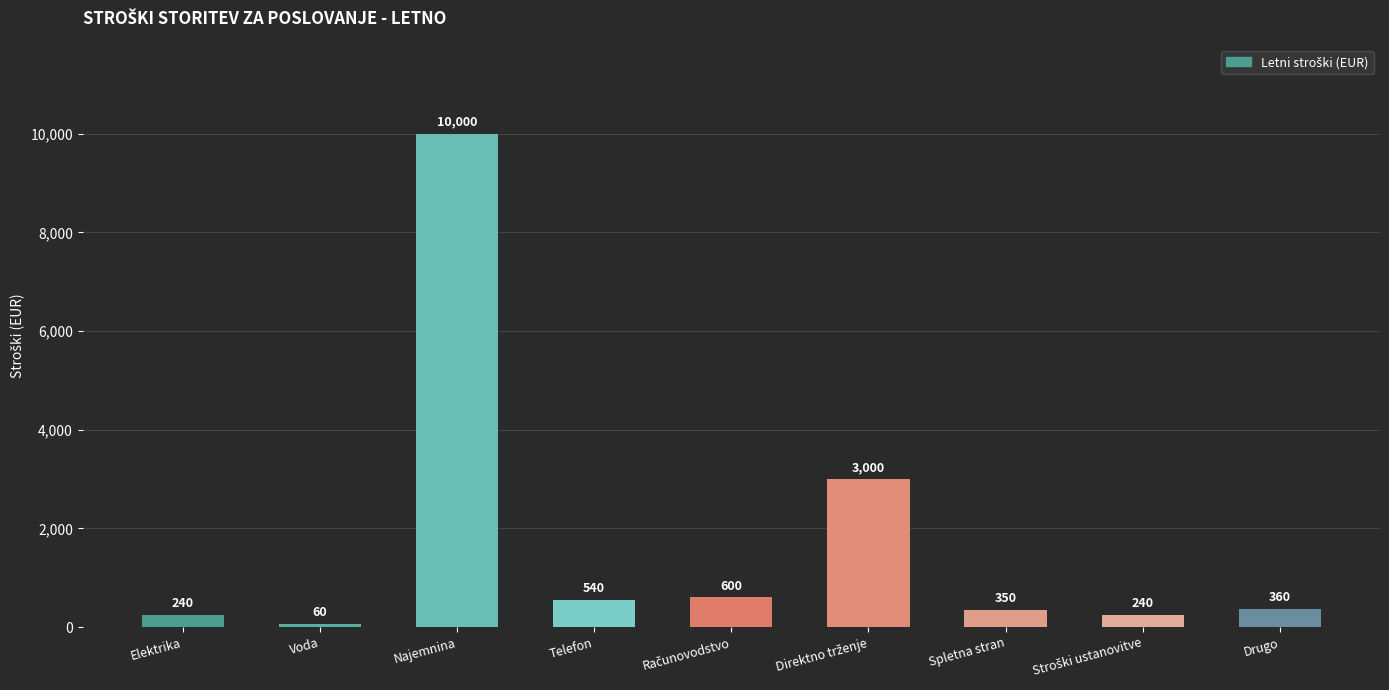

Reading left to right, extract all data points from this chart.

240	60	10000	540	600	3000	350	240	360